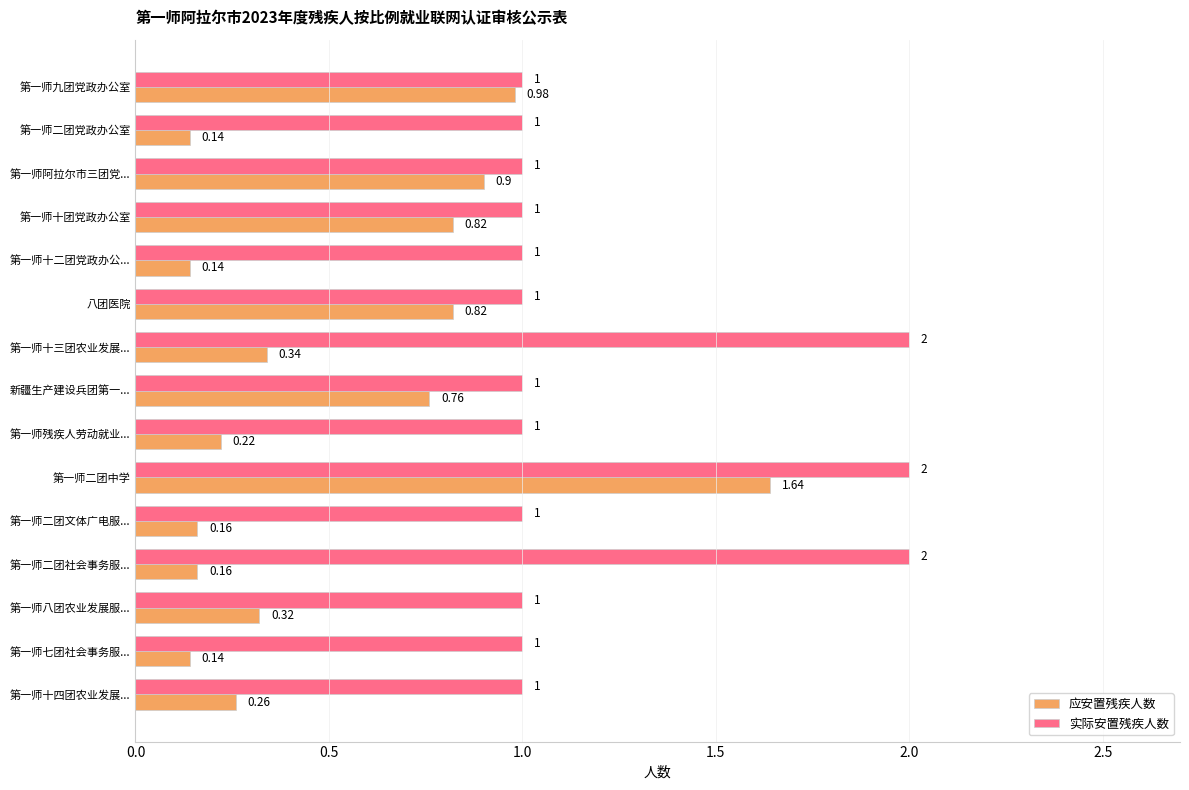

Rank the series by their maximum value, from highest to lowest.

实际安置残疾人数, 应安置残疾人数